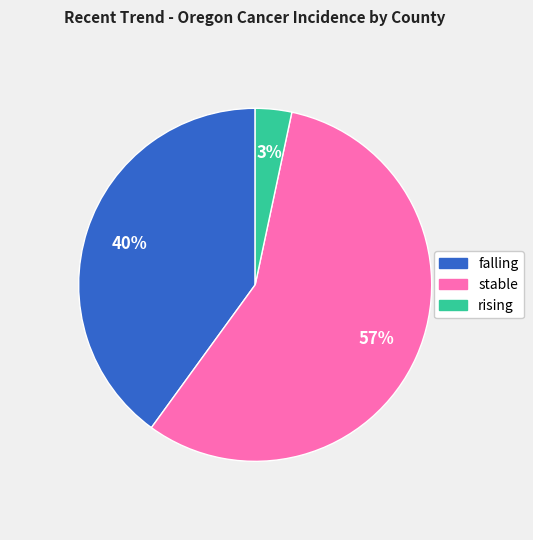

Is the sum of stable and rising greater than half?

Yes